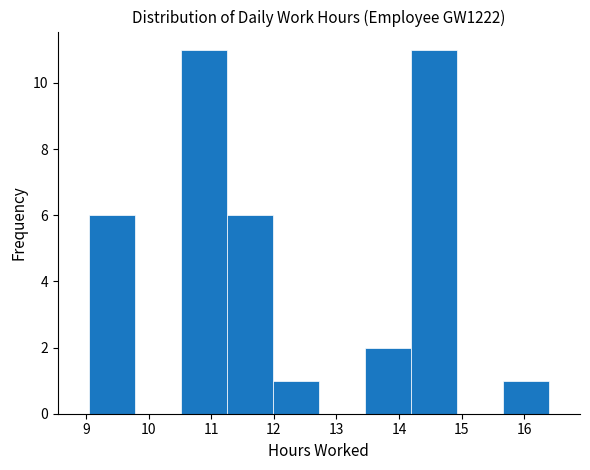

Reading left to right, list every bar in this chart as the range it spans on the x-axis followed by its height. Neither the bar edges nor the heights are printed on the chart, so give them approximately, as read against the axes.

9.1 to 9.8: 6
9.8 to 10.5: 0
10.5 to 11.3: 11
11.3 to 12.0: 6
12.0 to 12.7: 1
12.7 to 13.5: 0
13.5 to 14.2: 2
14.2 to 14.9: 11
14.9 to 15.7: 0
15.7 to 16.4: 1